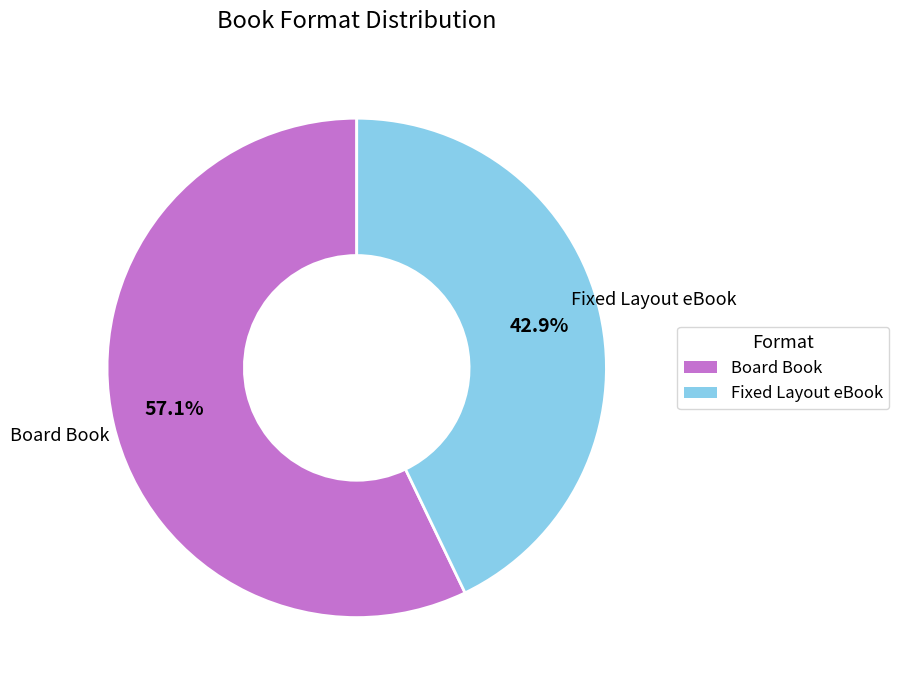

Is it true that Board Book is 57% of the pie?

True